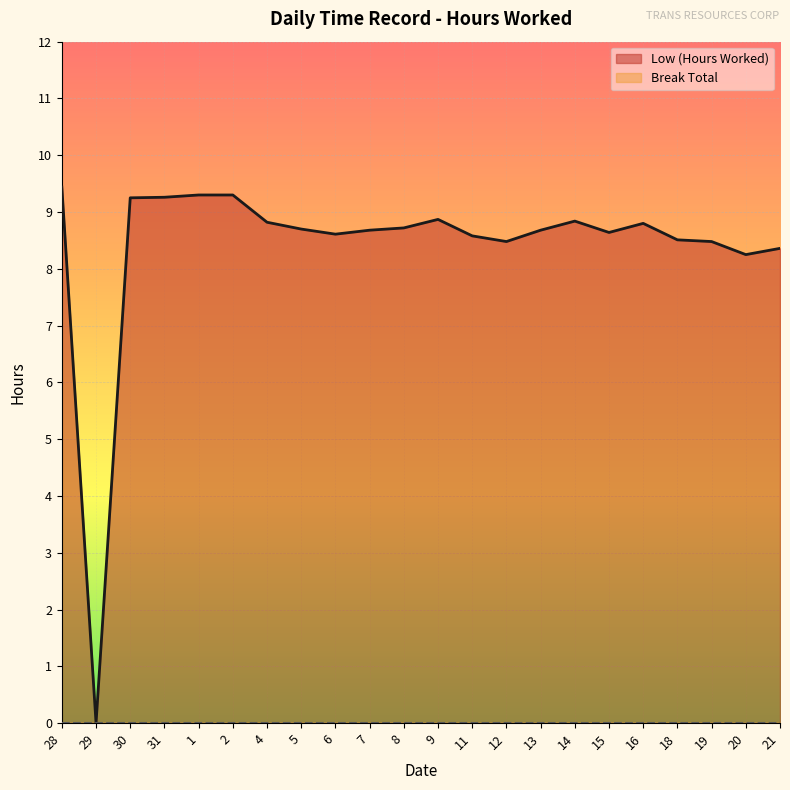

At which category does the chart reach its peak across all series?

28